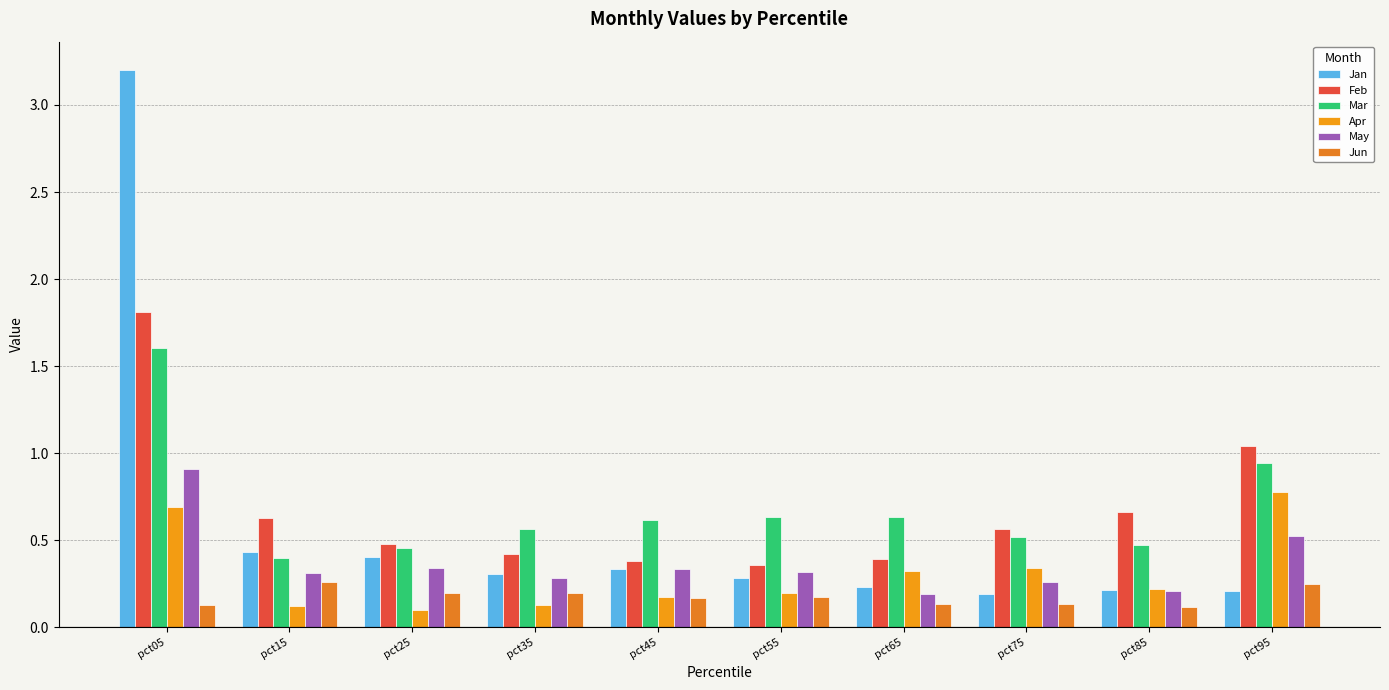

How many bars are there in total?

60